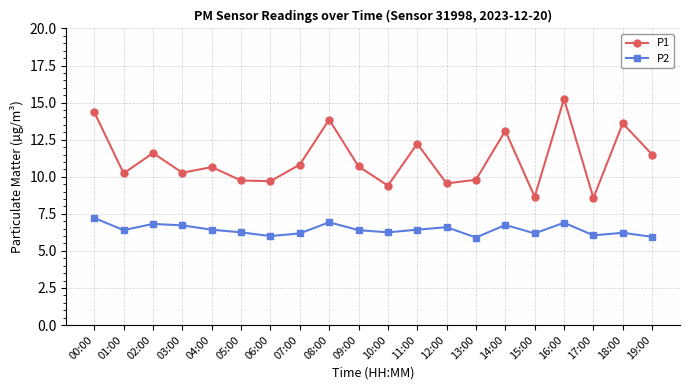

True or false: P2 and P1 cross at least once.

False